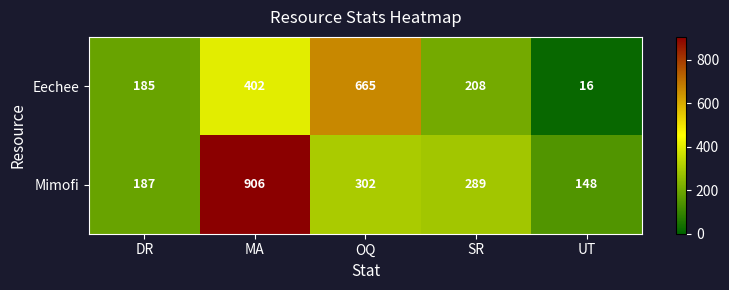

The value of Eechee at DR is 185. True or false?

True